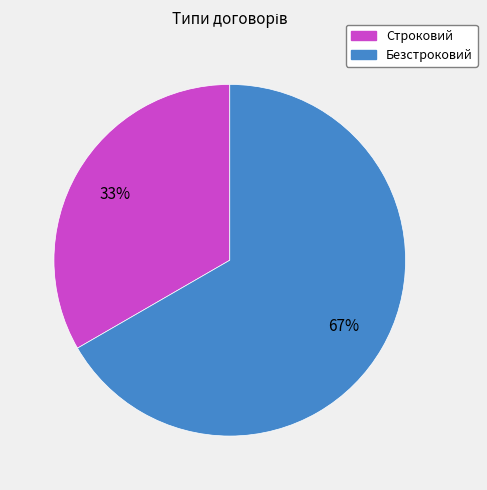

How many slices are in this pie chart?

2